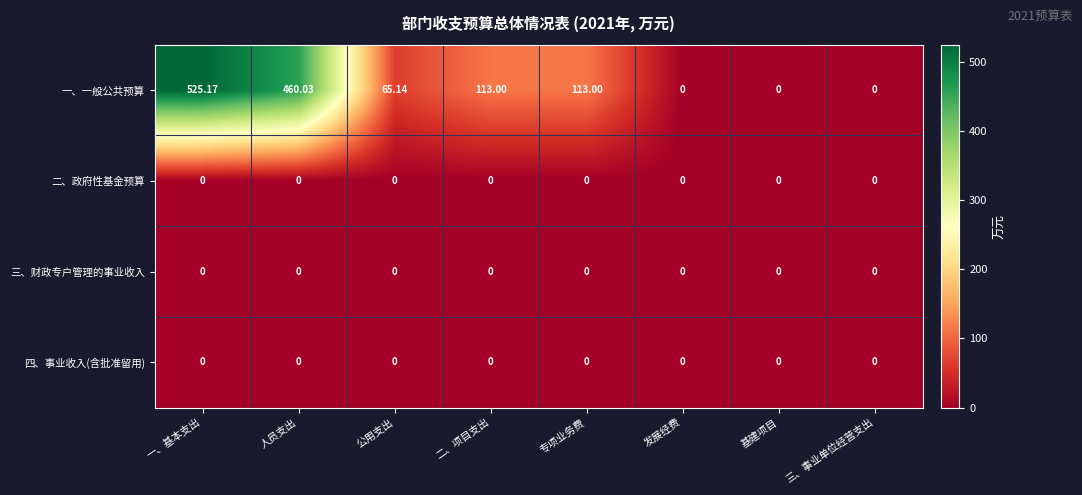

At how many categories does at least one series exceed 134?

2